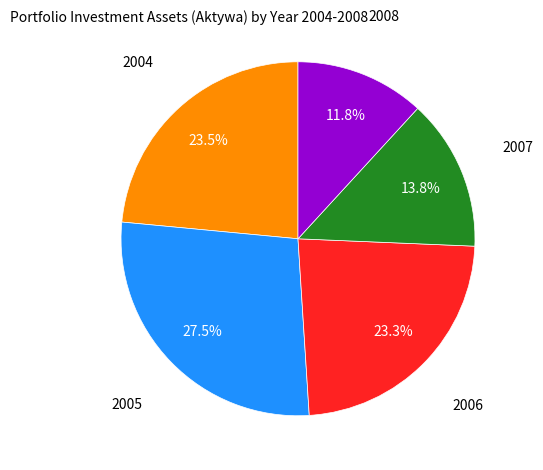

To the nearest percent, what is the average slice percentage?

20%